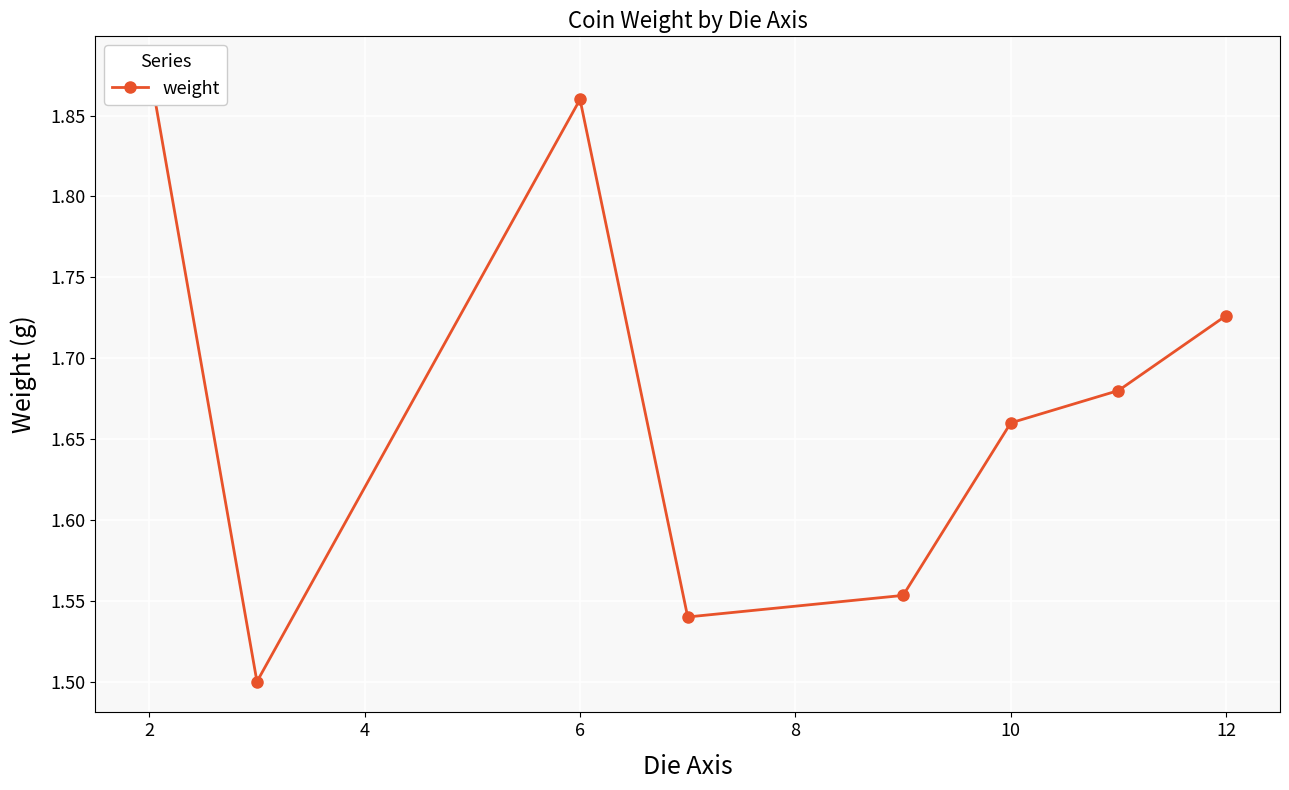

Is it true that the value at 12 is 0.9?

False